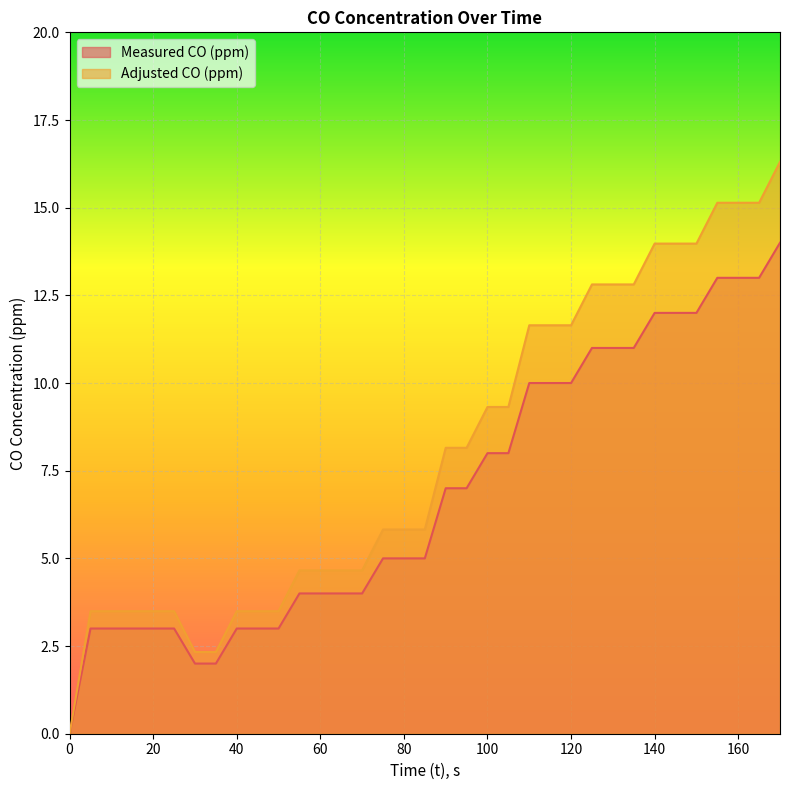

At which label does Measured CO (ppm) reach its peak?

170